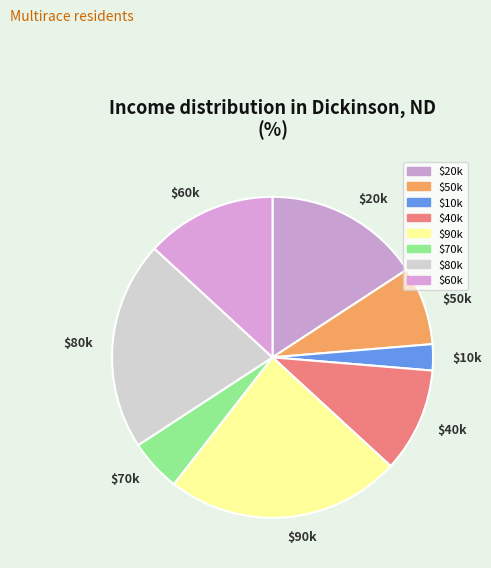

Which category has the biggest portion of the pie?

$90k